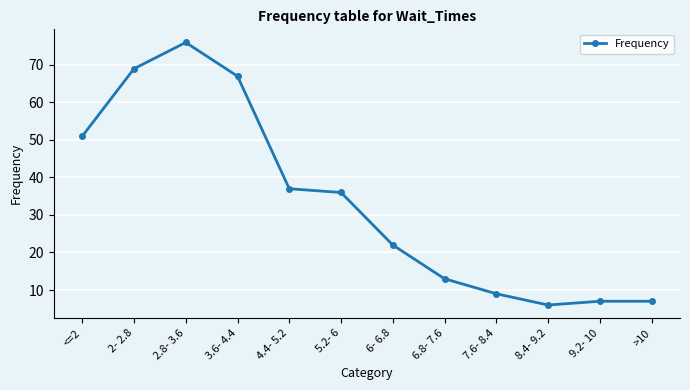

Reading left to right, transcribe all the data shown in this chart.

51	69	76	67	37	36	22	13	9	6	7	7